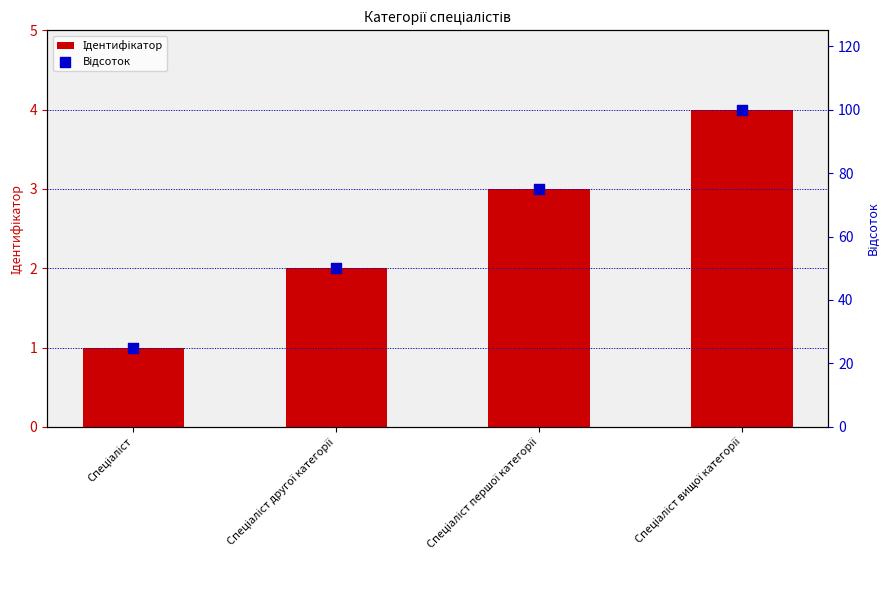

Which series contains the highest Y value?

Відсоток